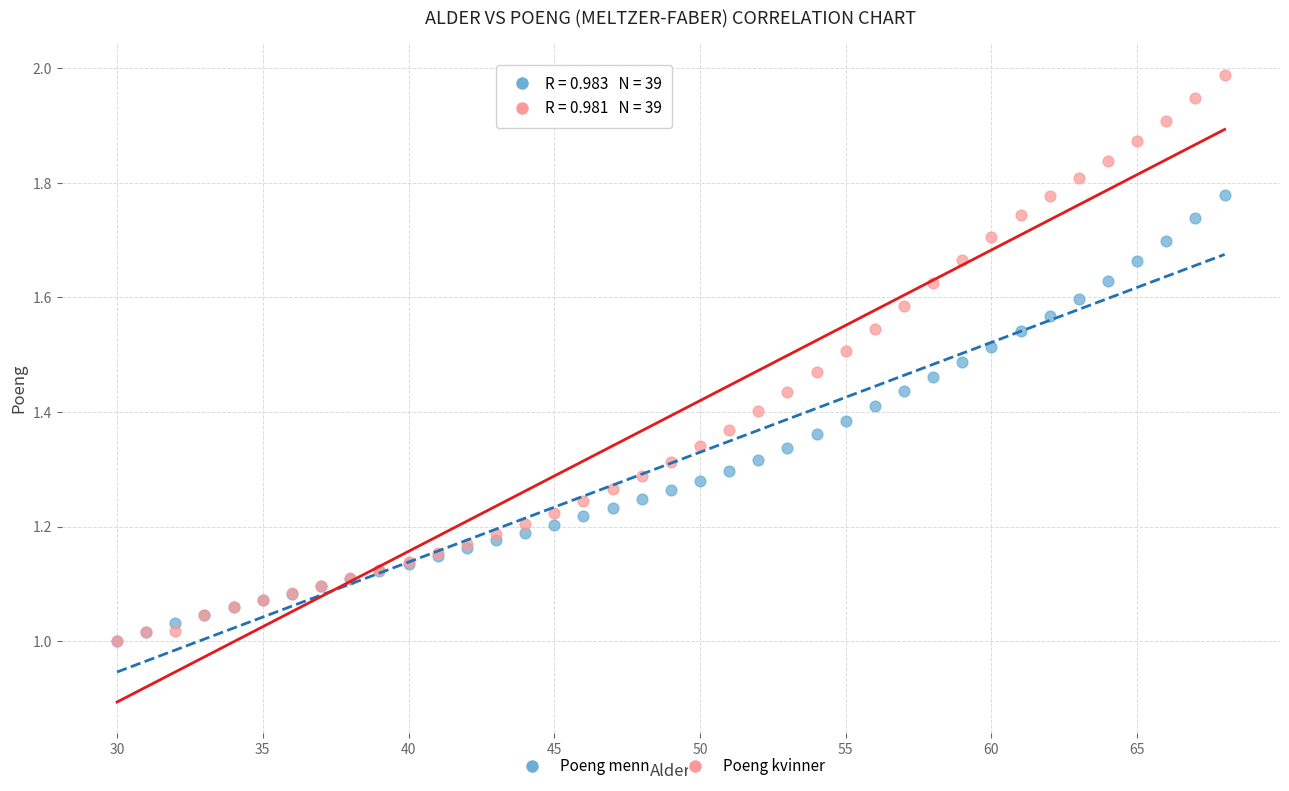

What are all the series names shown in the legend?

Poeng menn, Poeng kvinner